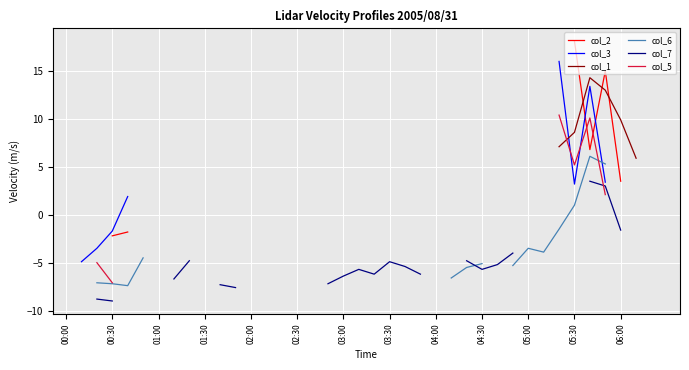

List the series in order of their overall mean, lowest first.

col_2, col_3, col_1, col_6, col_7, col_5